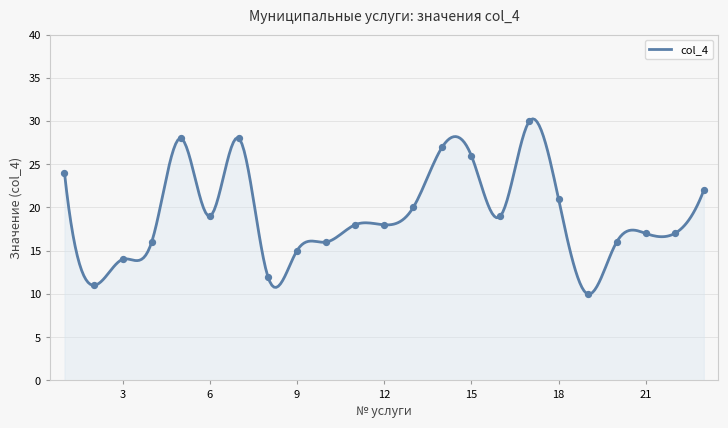

Which has a higher value, 1 or 6?

1